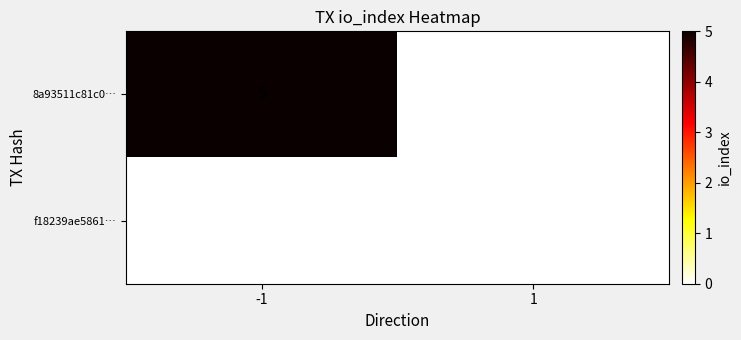

At which category is the sum across all series the highest?

-1